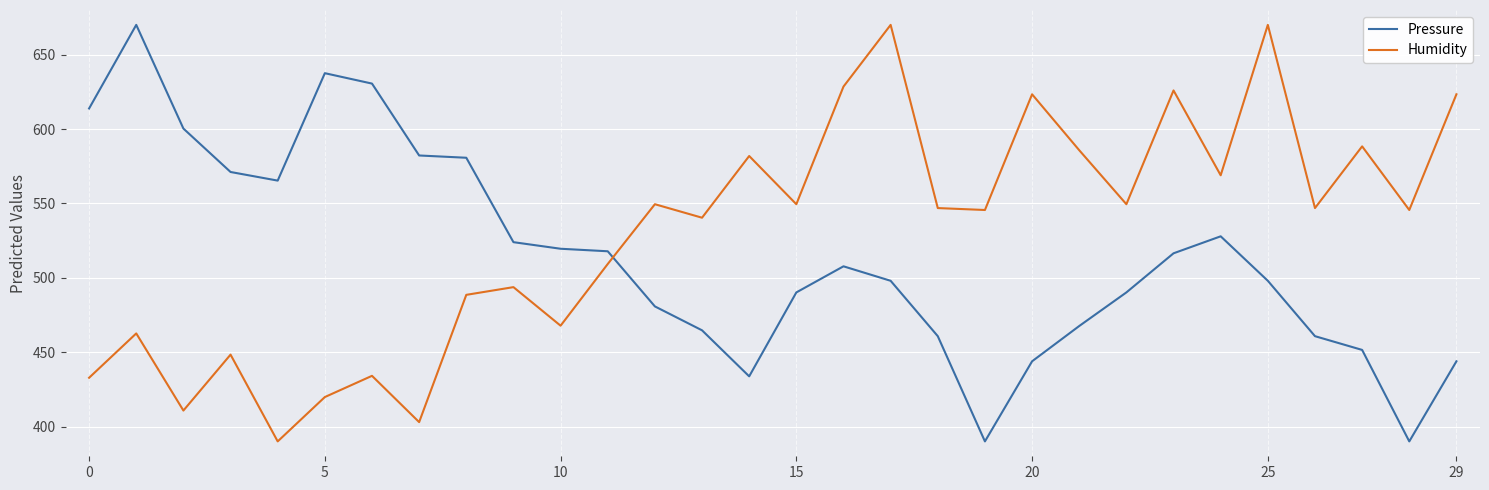

What is the difference between the maximum and minimum values in the Humidity series?

280.0